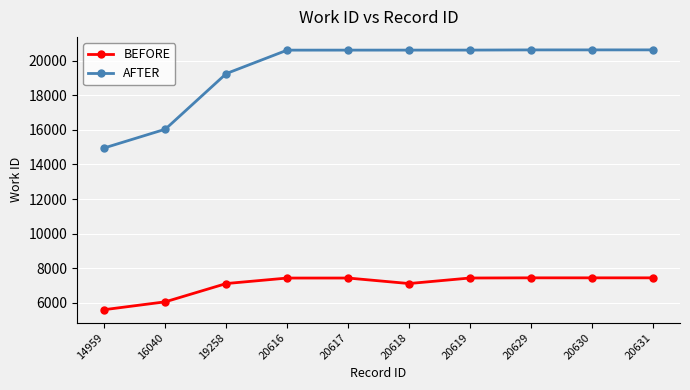

Which series has the largest total across all categories?

AFTER